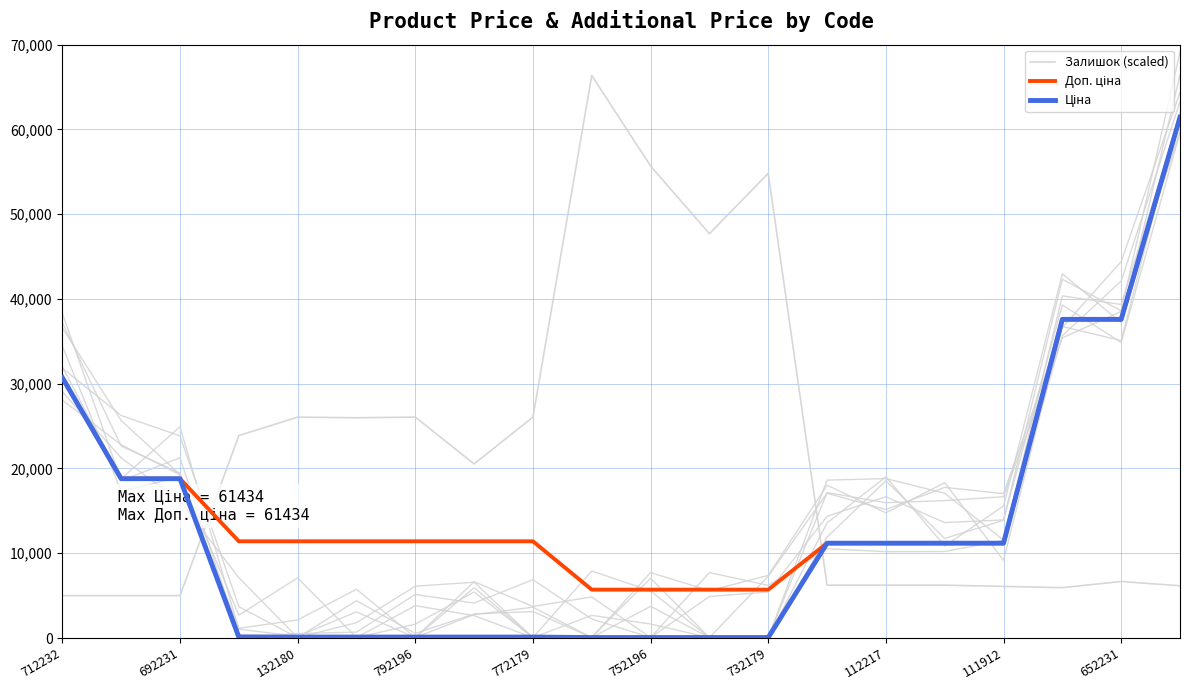

The value of Ціна at 712232 is 18104.3. True or false?

False